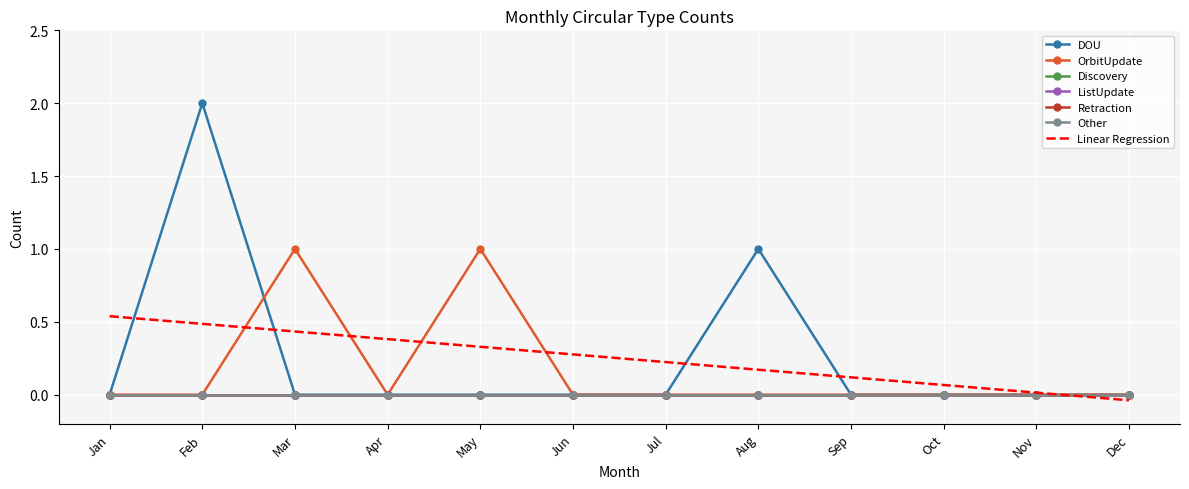

How many lines are shown in the chart?

6